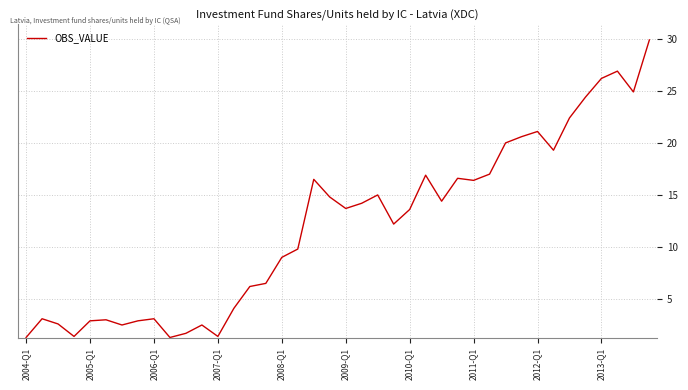

How many lines are shown in the chart?

1